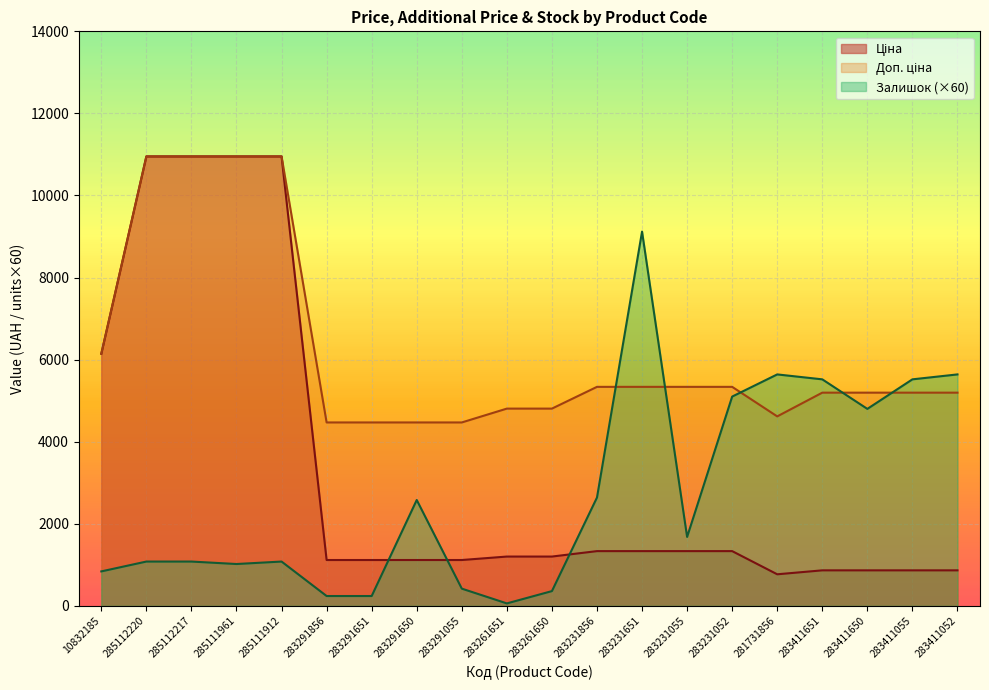

Rank the series by their average value, from highest to lowest.

Доп. ціна, Ціна, Залишок